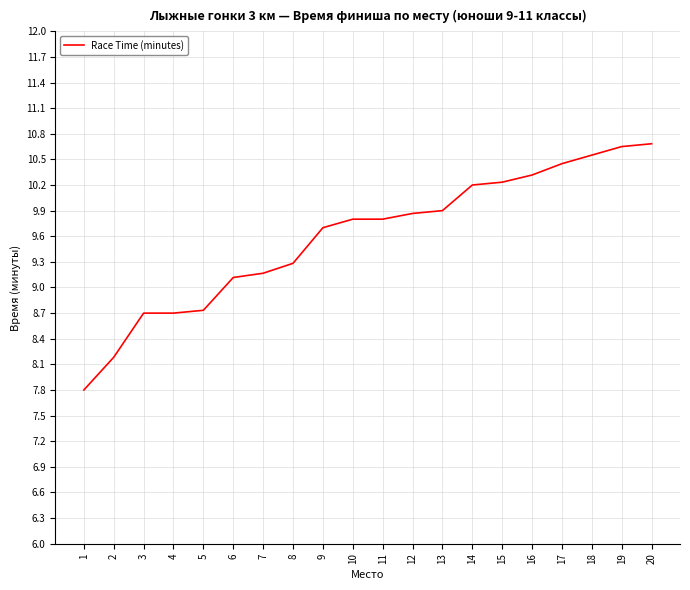

Does the chart have visible grid lines?

Yes